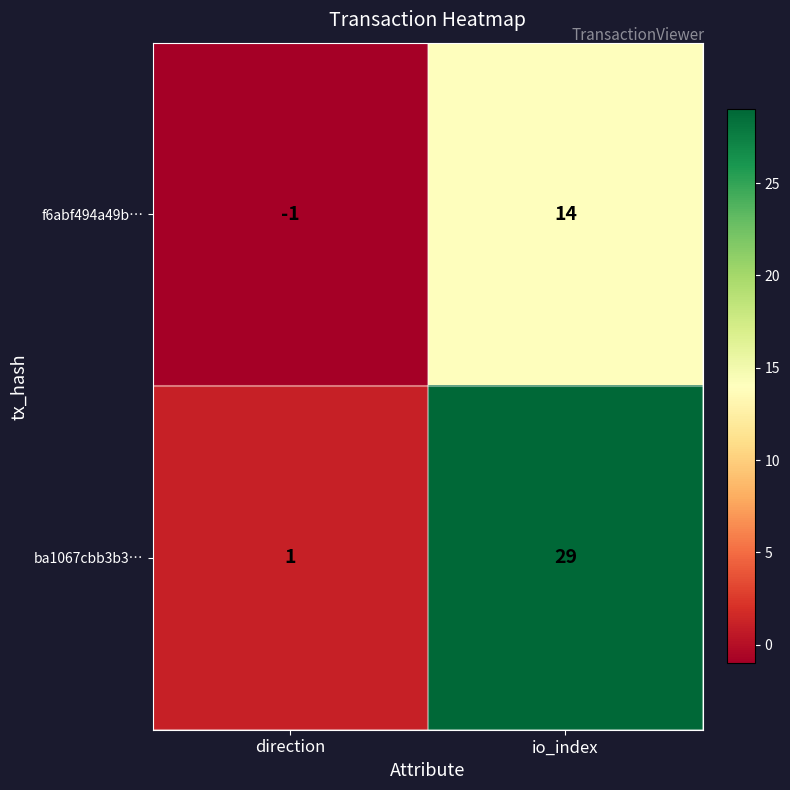

Reading left to right, extract all data points from this chart.

f6abf494a49b…: direction=-1	io_index=14
ba1067cbb3b3…: direction=1	io_index=29